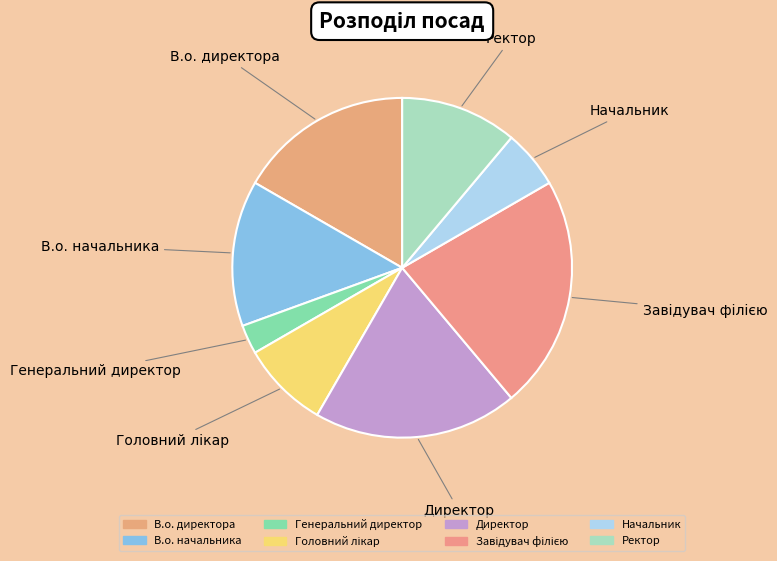

True or false: В.о. начальника accounts for 4% of the total.

False